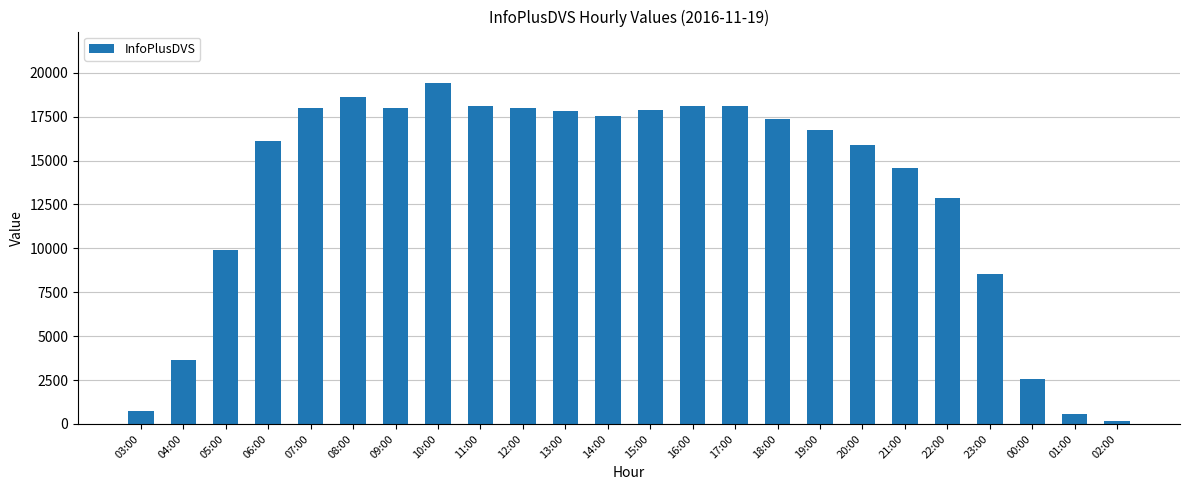

What is the label of the 24th bar from the right?

03:00